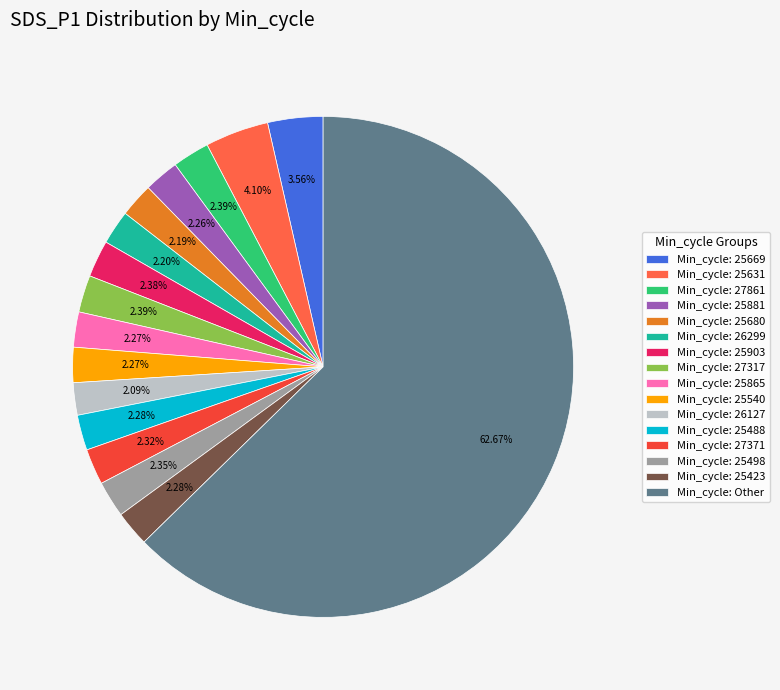

How many slices are in this pie chart?

16